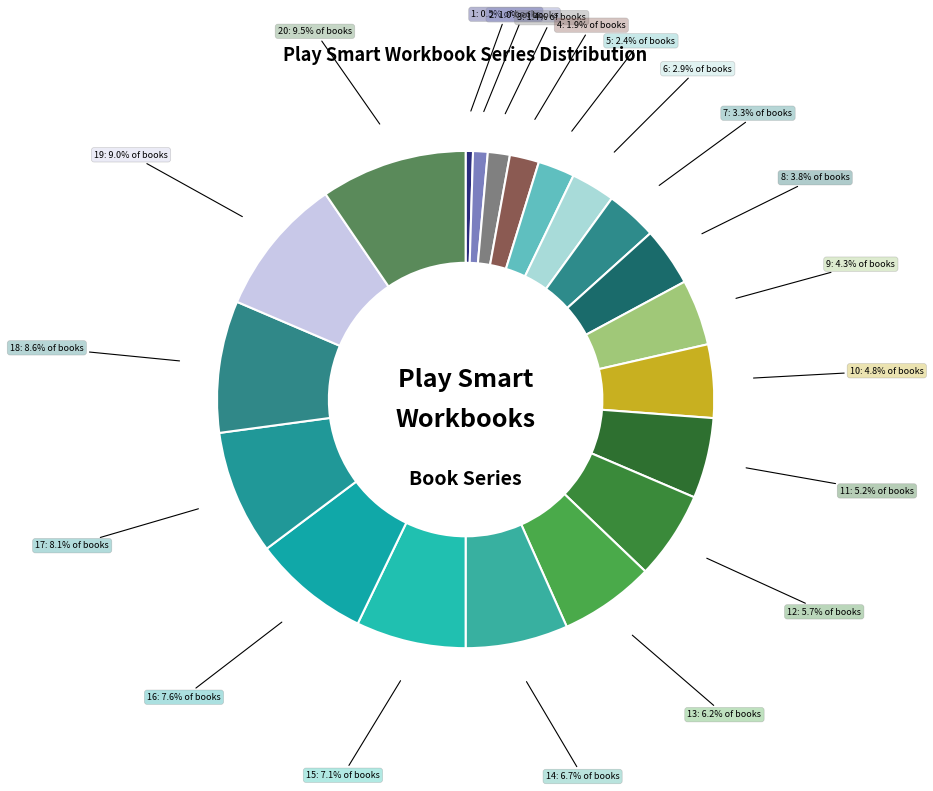

How many slices are in this pie chart?

20